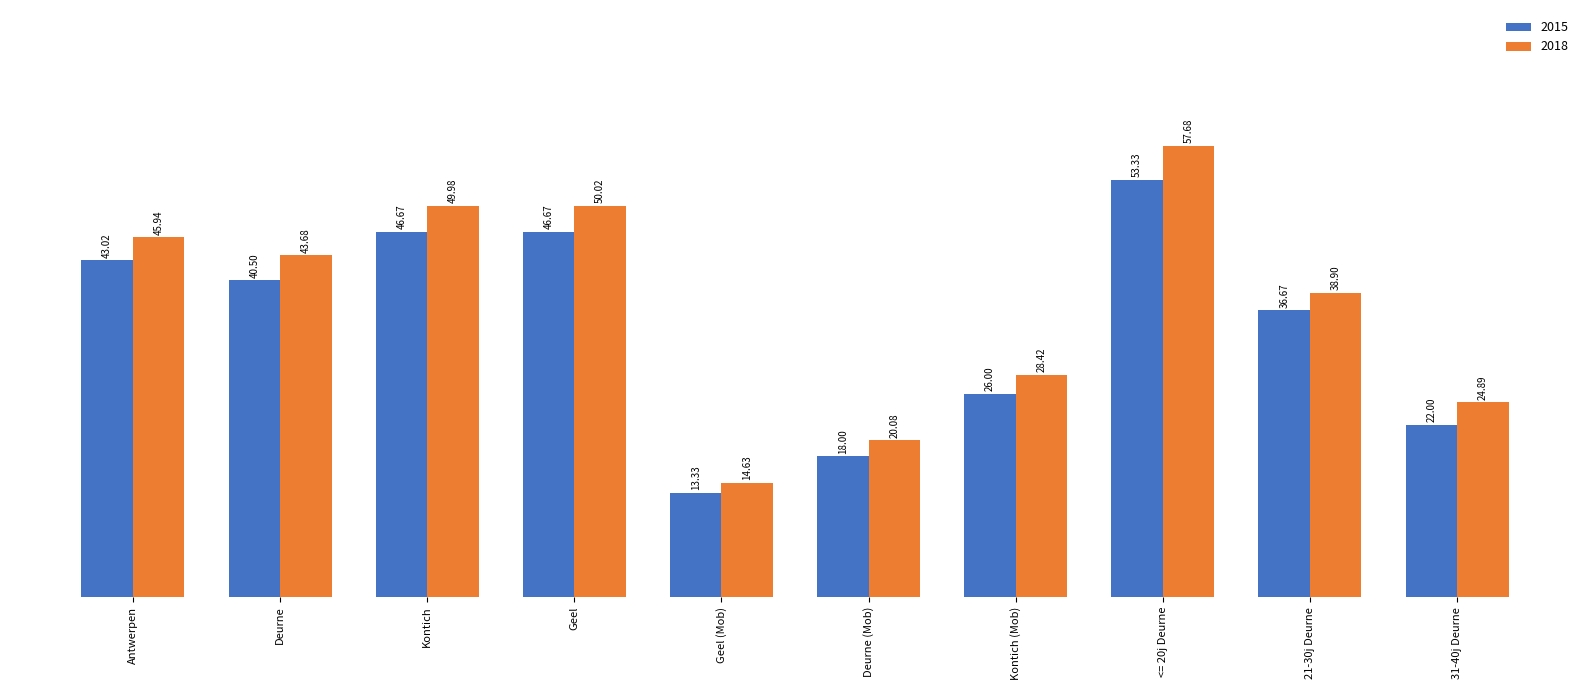

At Kontich (Mob), list the series in order from largest to smallest.

2018, 2015